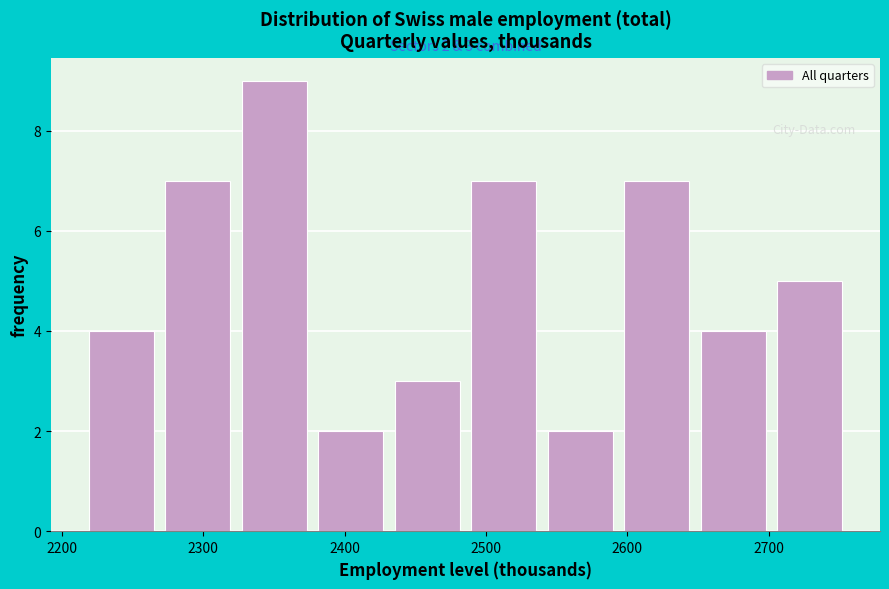

Over which range of the x-axis is the bar tallest?

2330 to 2380